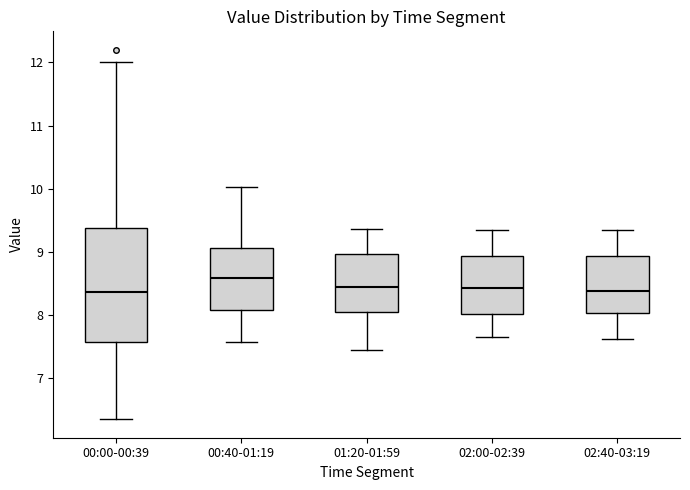

Where is the upper edge of the box for 00:40-01:19 on the y-axis? The values are not printed on the chart, so give them approximately, as read against the axis.

9.1